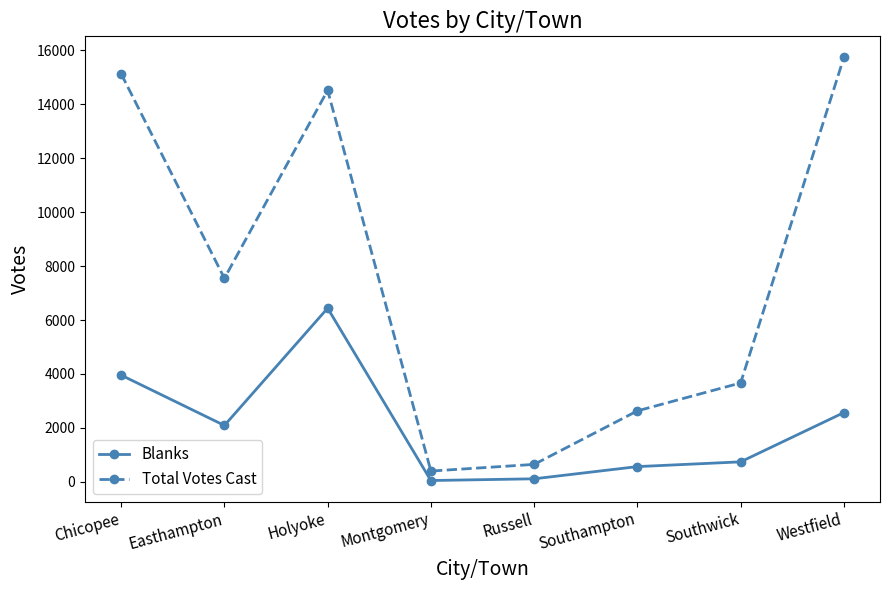

Which series has the largest range (max minus min)?

Total Votes Cast